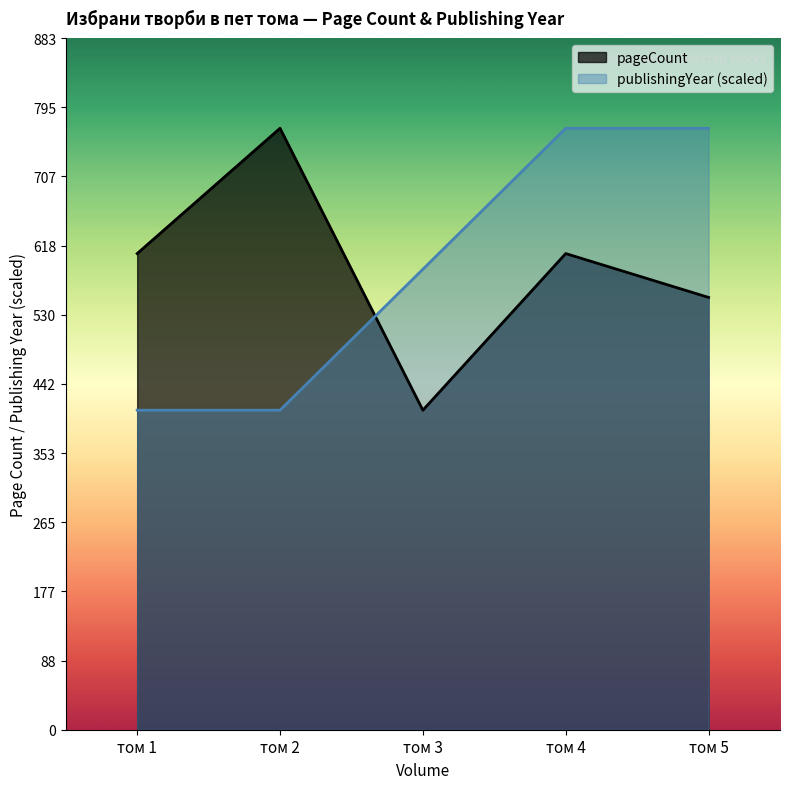

Does the chart display data point markers on the line(s)?

No